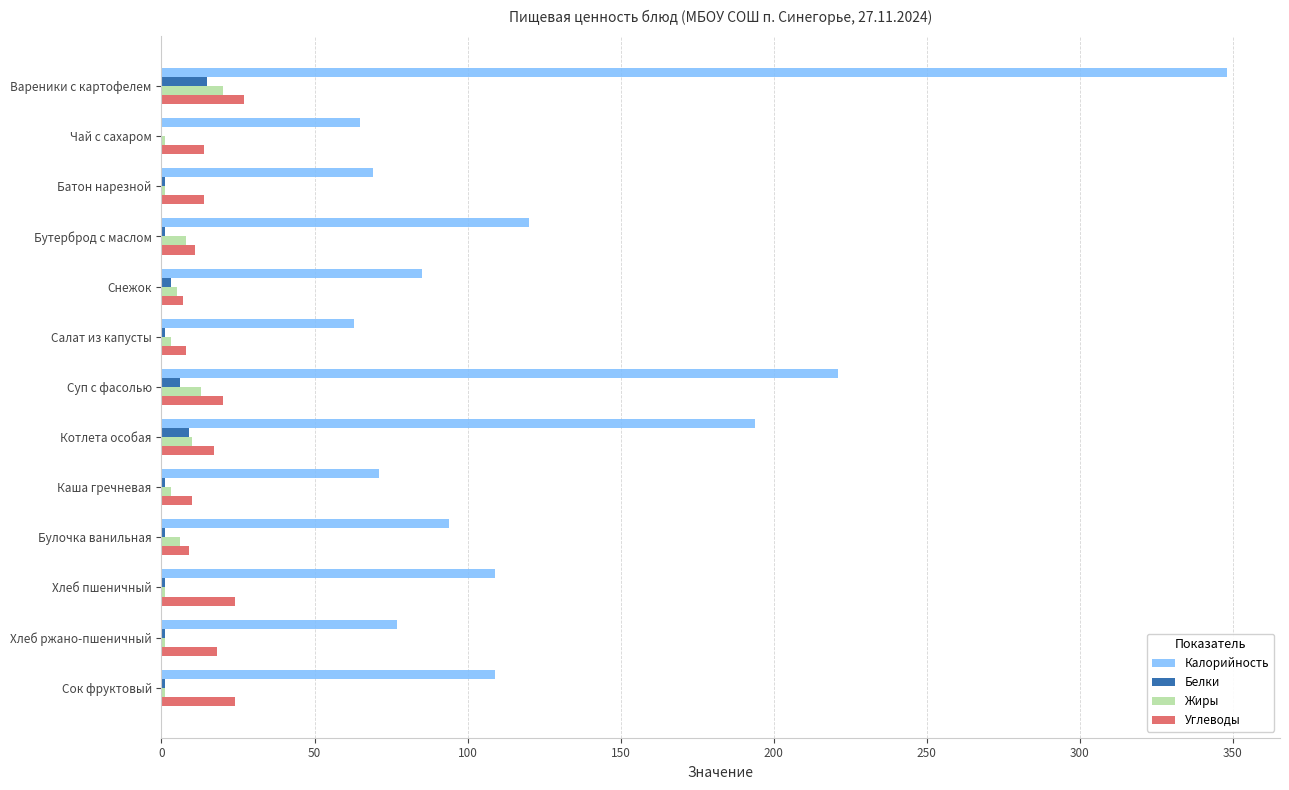

The value of Углеводы at Хлеб ржано-пшеничный is 18. True or false?

True